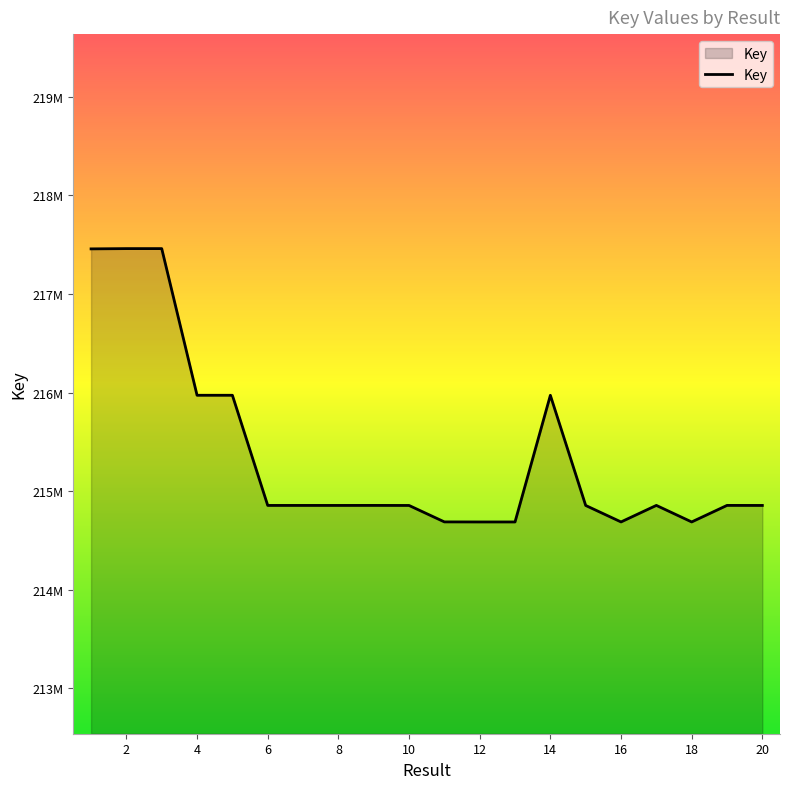

Does the chart have visible grid lines?

No